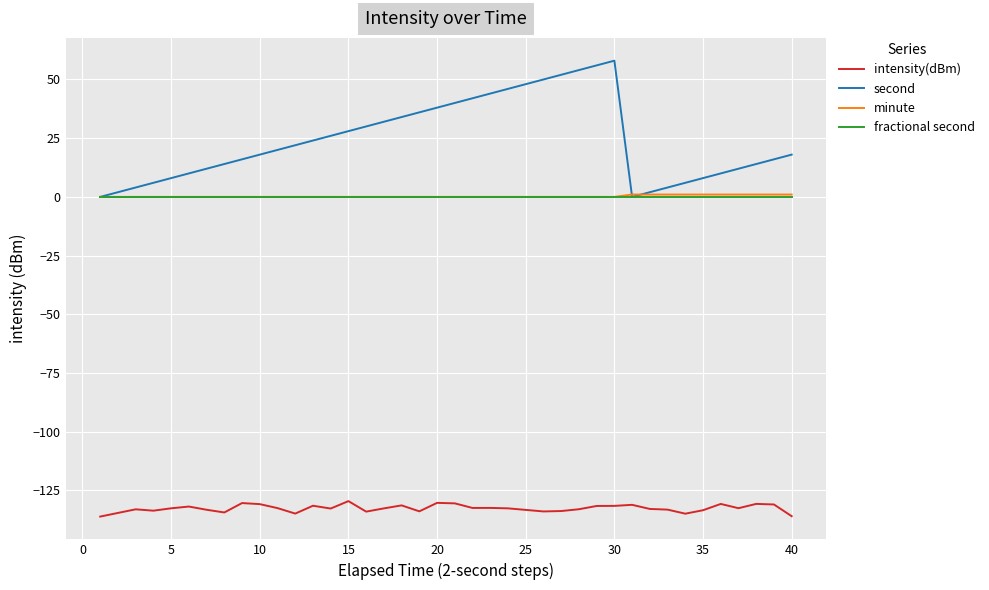

True or false: fractional second and intensity(dBm) cross at least once.

False